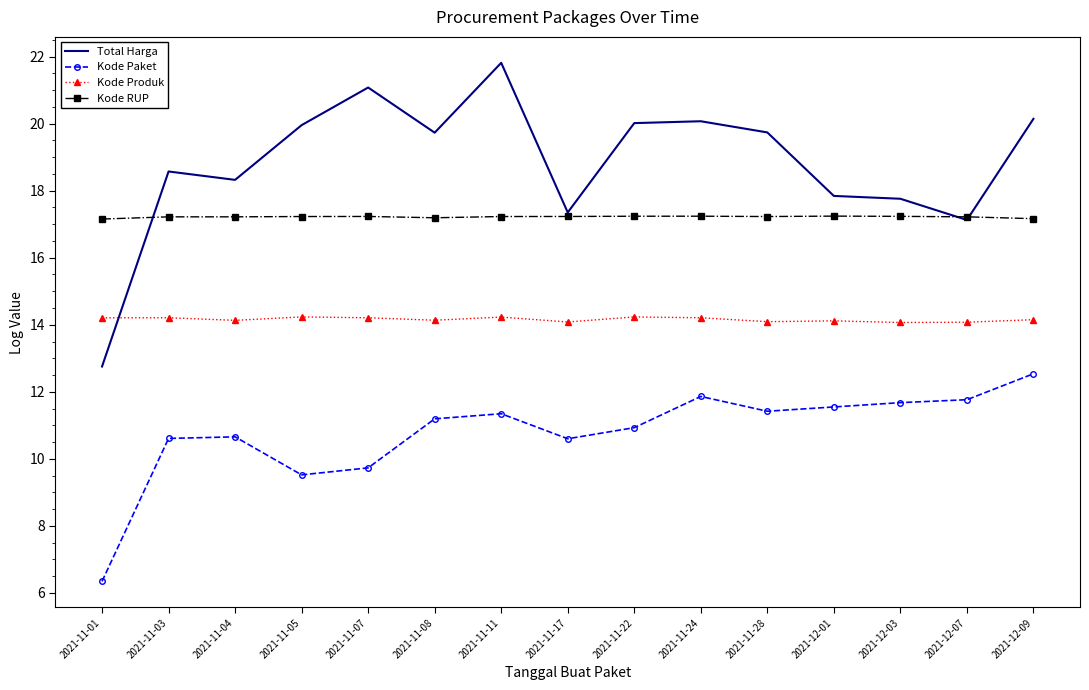

At which label does Total Harga reach its peak?

2021-11-11